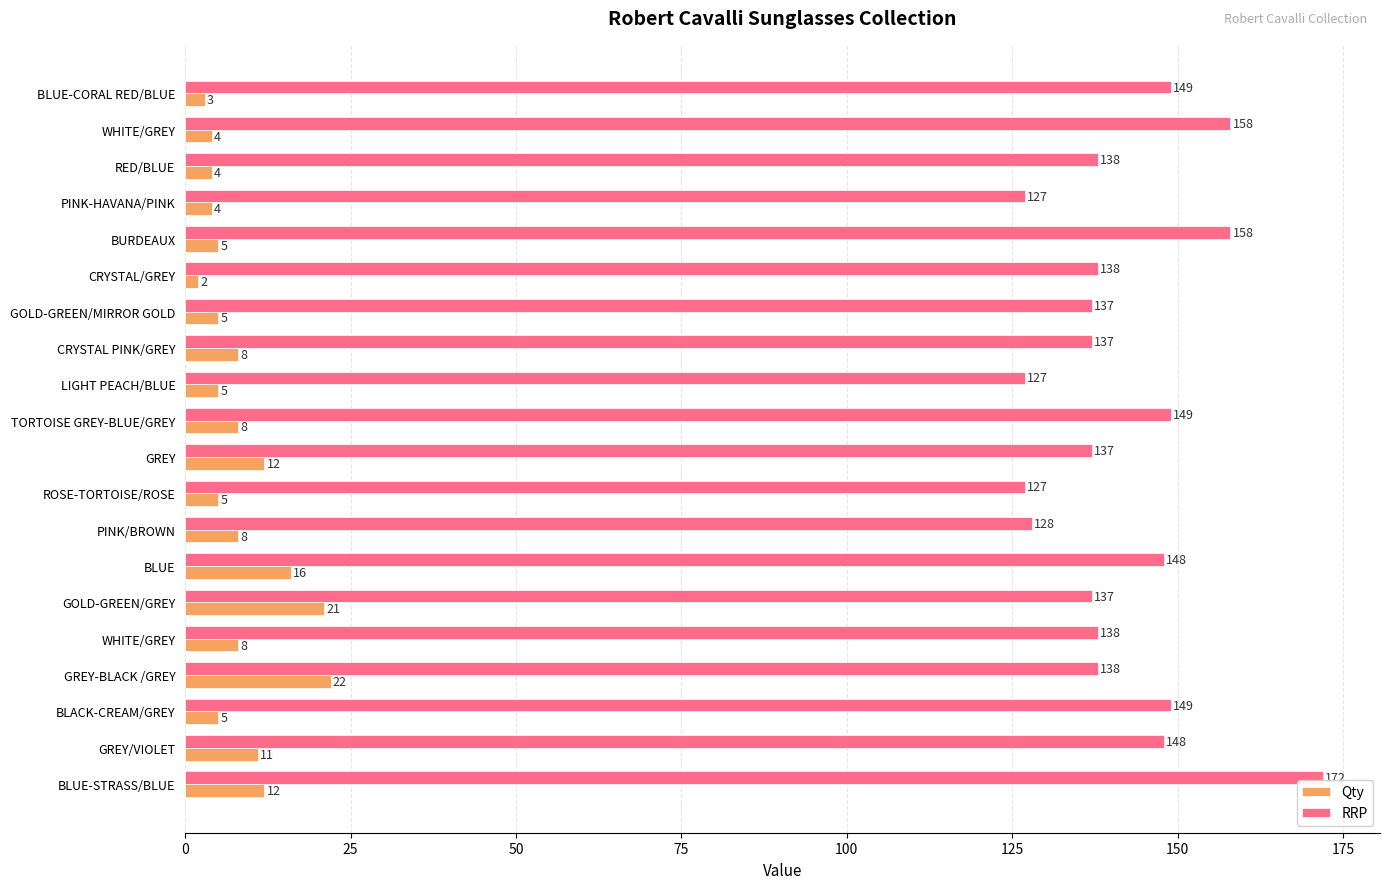

What are all the series names shown in the legend?

Qty, RRP